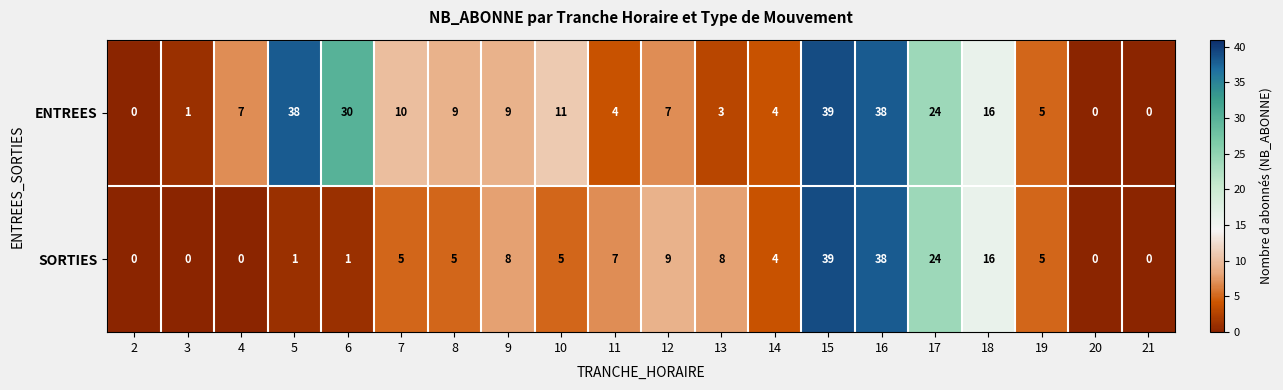

What is the total value across all series at 18?

32